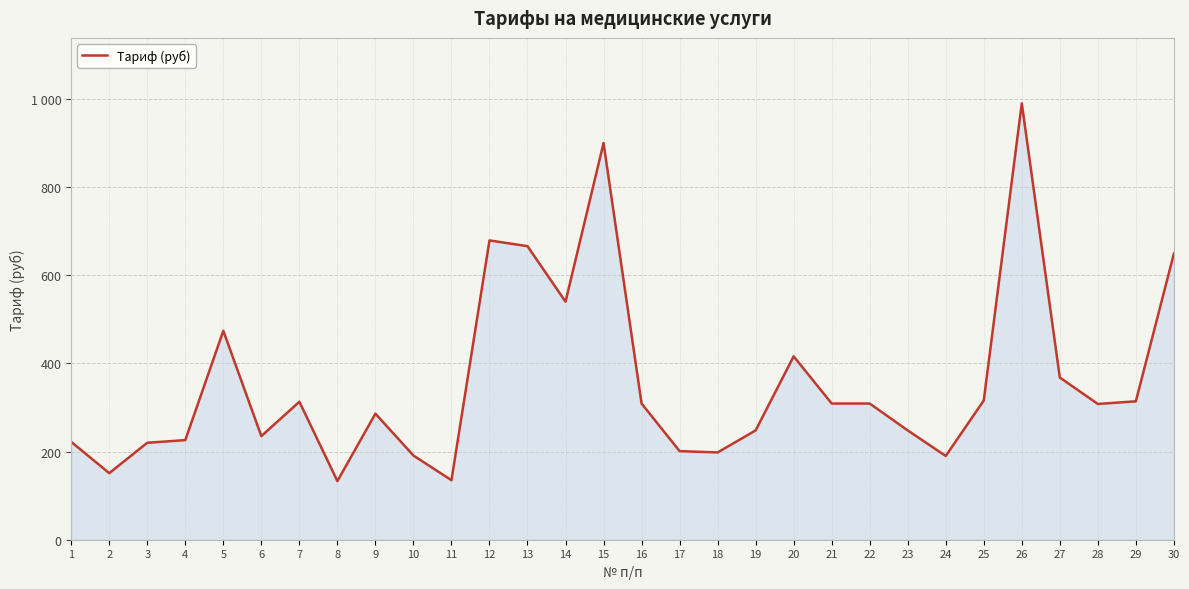

Does the chart display data point markers on the line(s)?

No